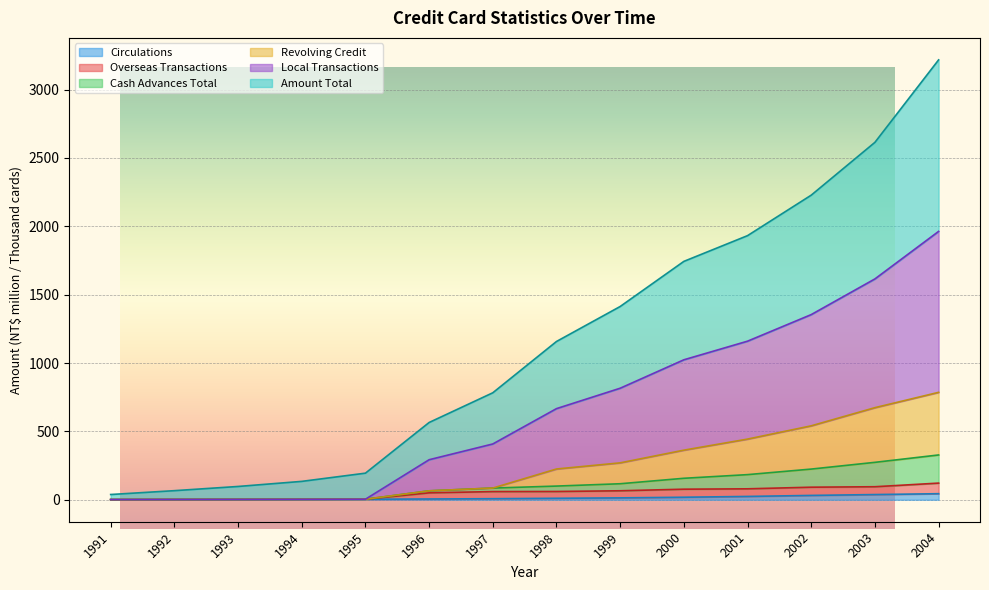

Is the value of Amount Total at 2000 greater than the value of Local Transactions at 1992?

Yes